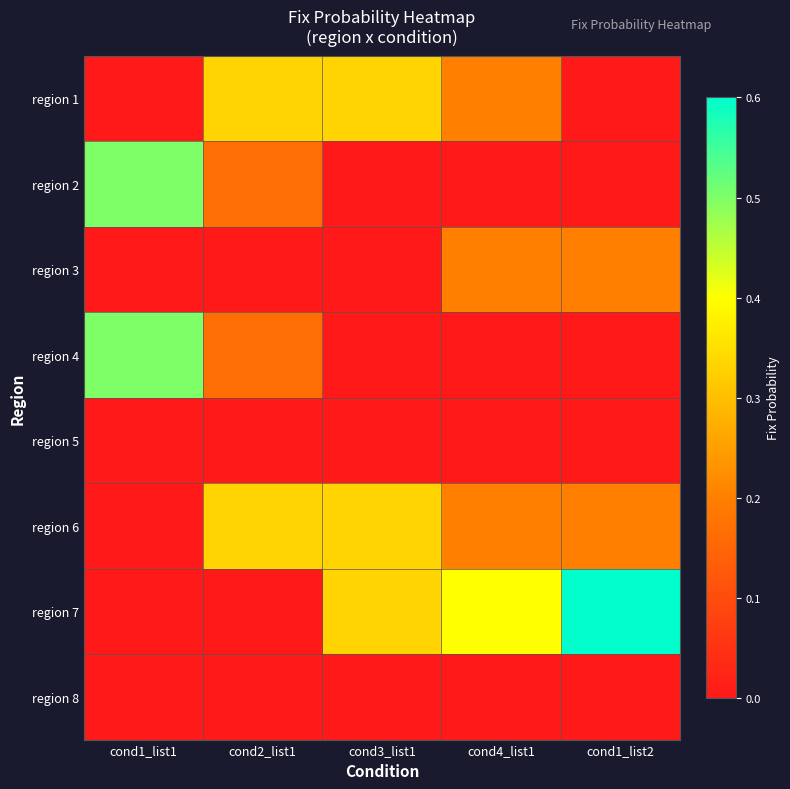

What is the spread (max minus min) of values at cond1_list2?

0.6